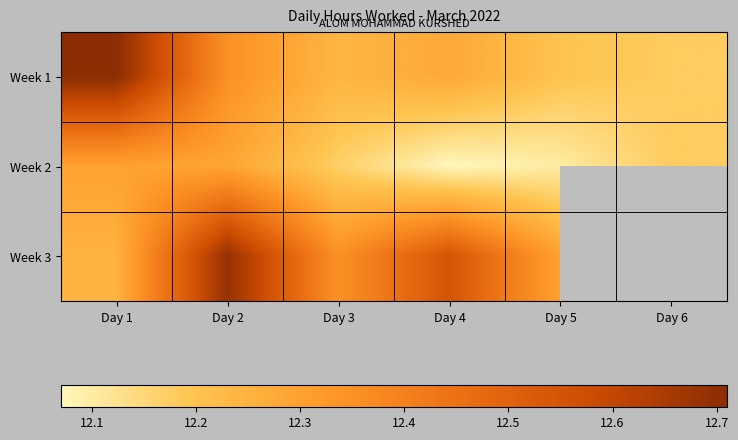

What is the sum of all Week 1 values?

74.0